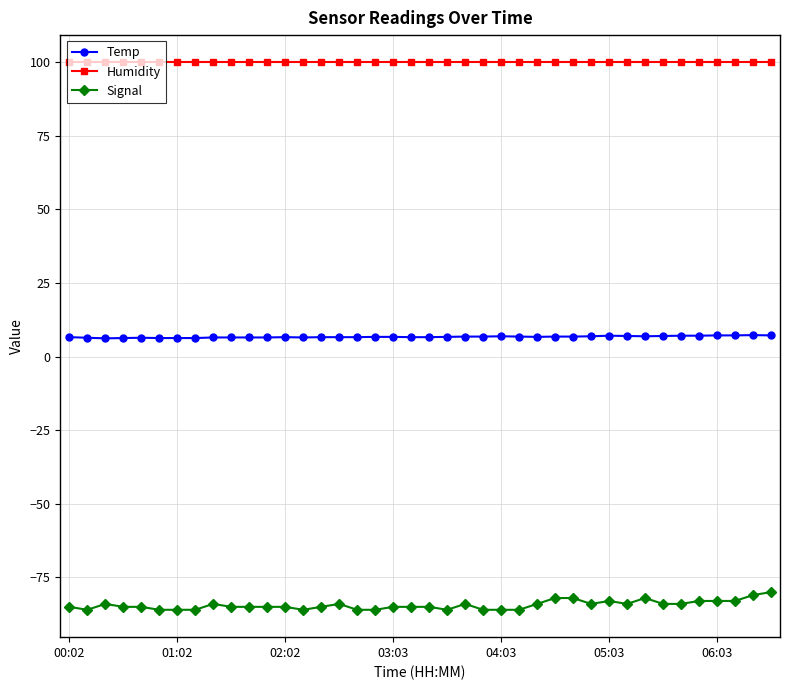

What is the minimum value for Signal?

-86.0